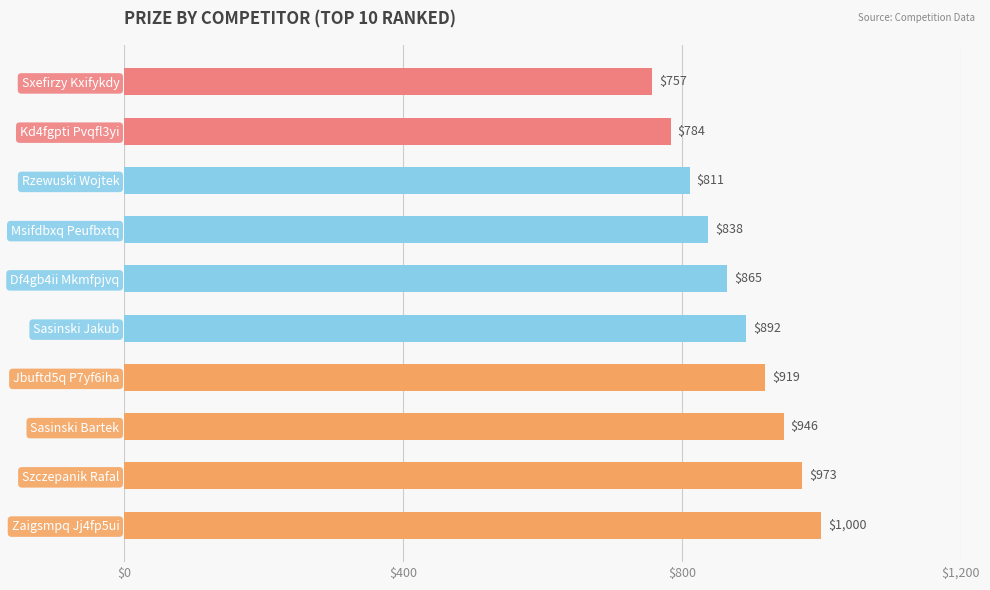

What is the maximum value shown in the chart?

1000